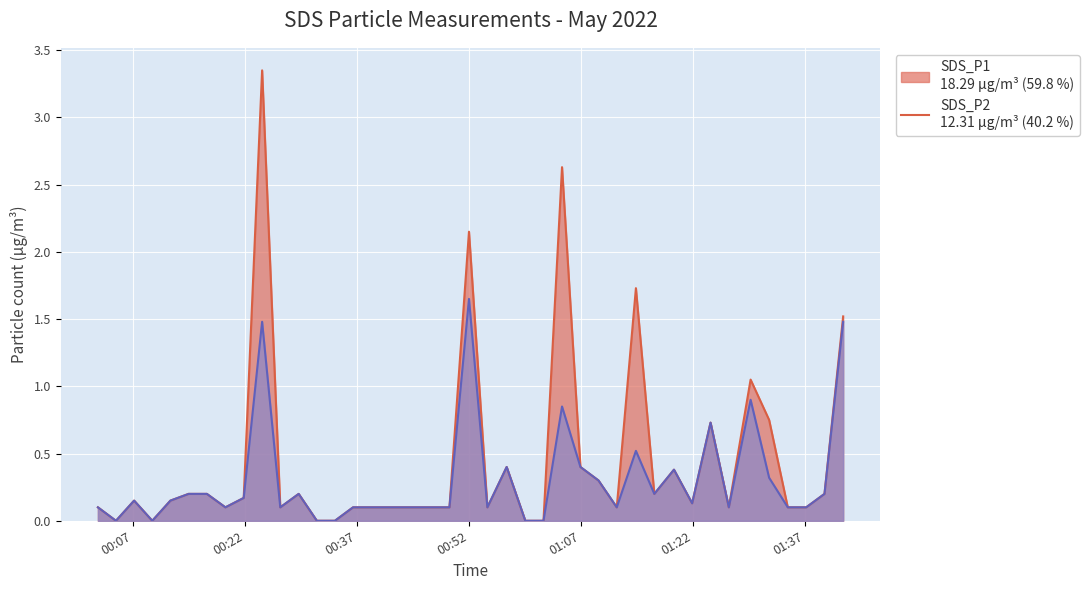

True or false: SDS_P1 and SDS_P2 intersect in this chart.

False